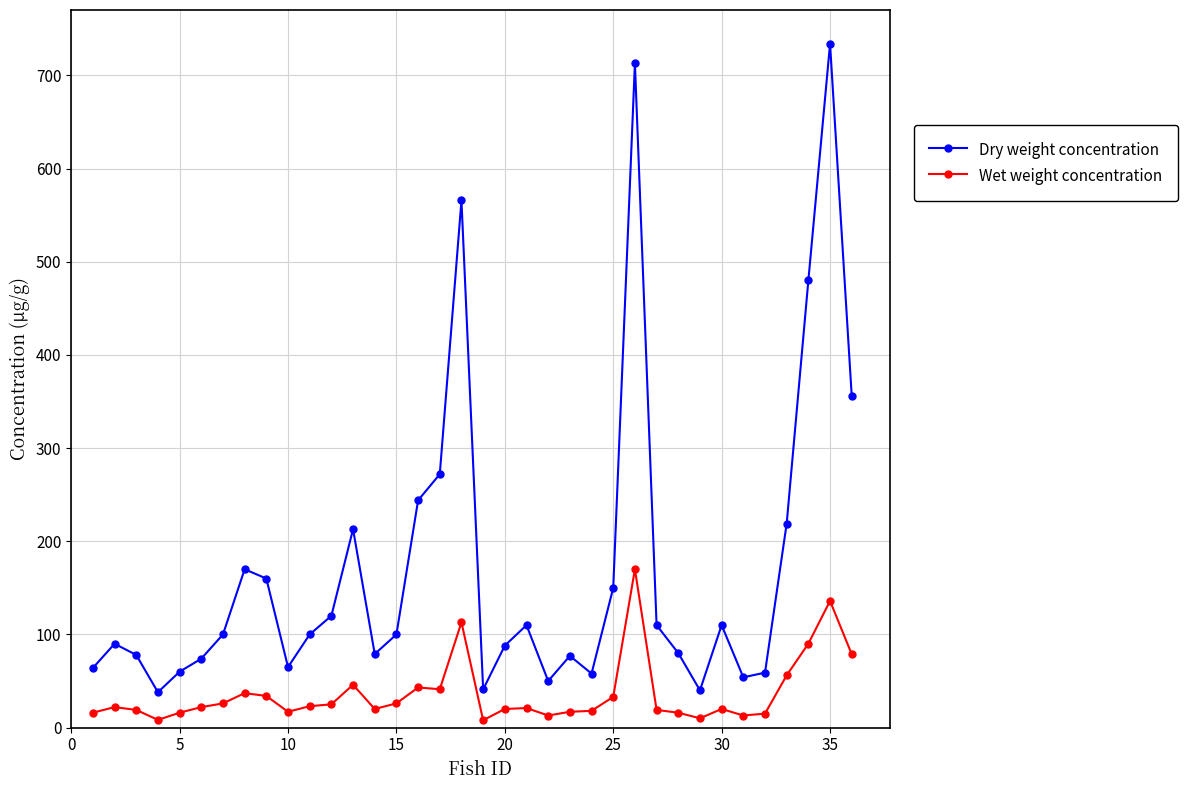

At how many categories does at least one series exceed 502?

3